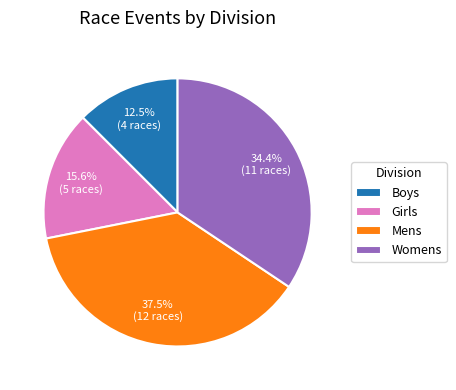

What portion of the pie excludes Mens?

62.5%